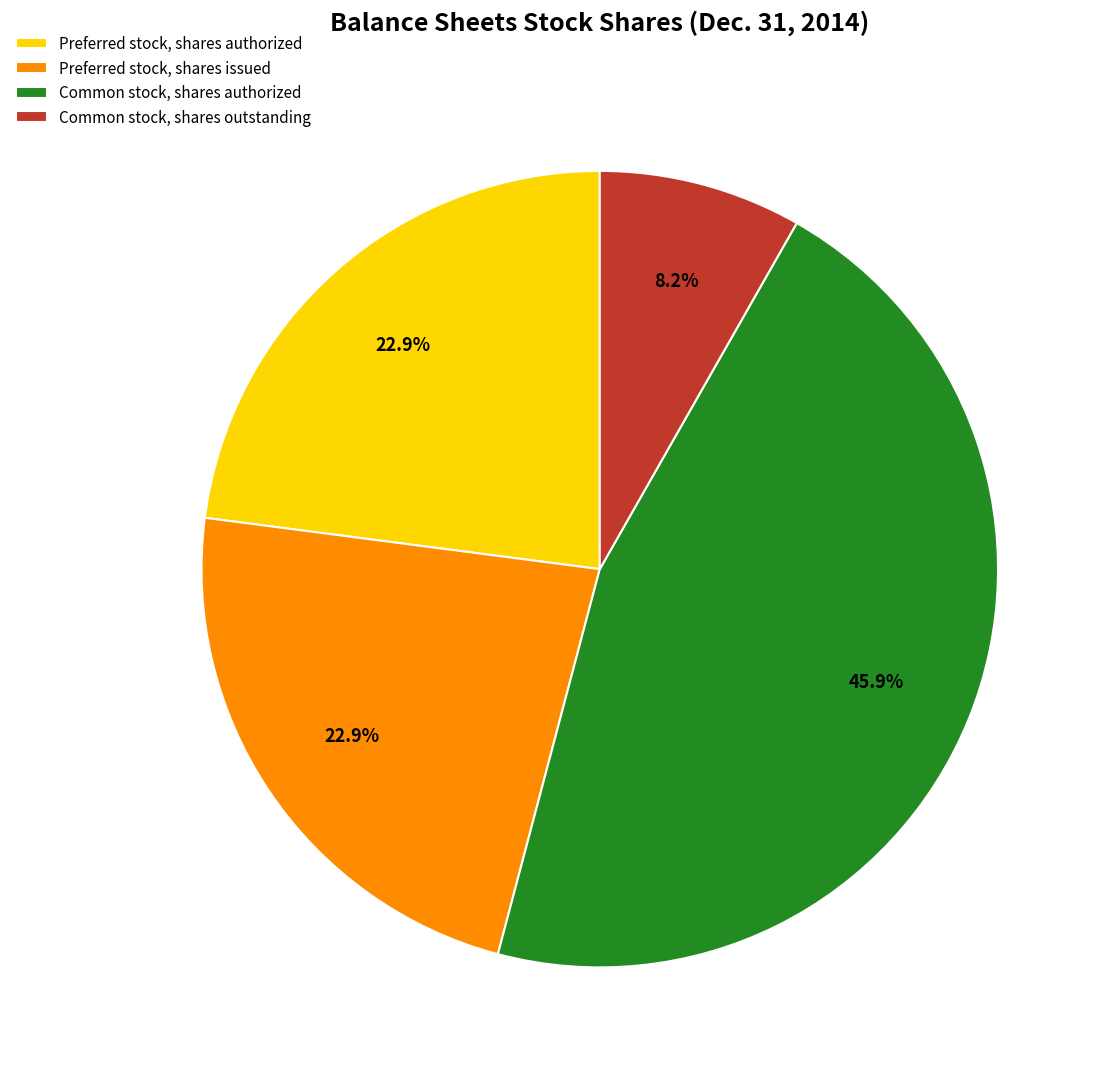

What is the smallest slice in the pie chart?

Common stock, shares outstanding